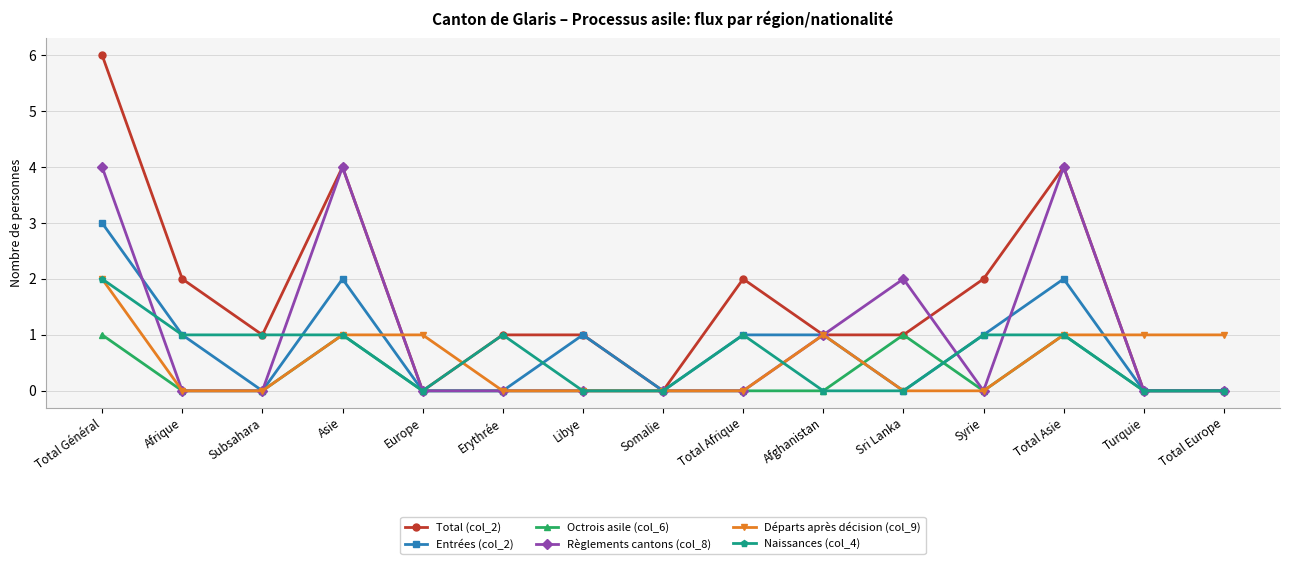

What is the difference between the maximum and minimum values in the Départs après décision (col_9) series?

2